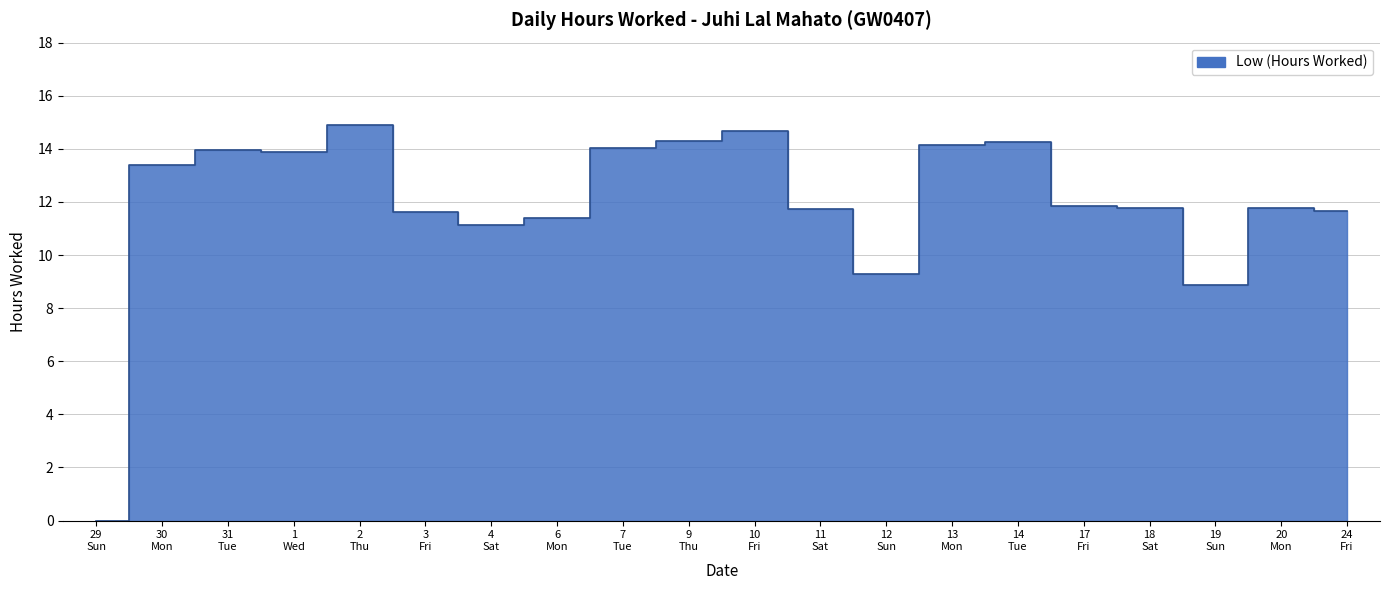

At which category does the chart reach its minimum across all series?

29 Sun